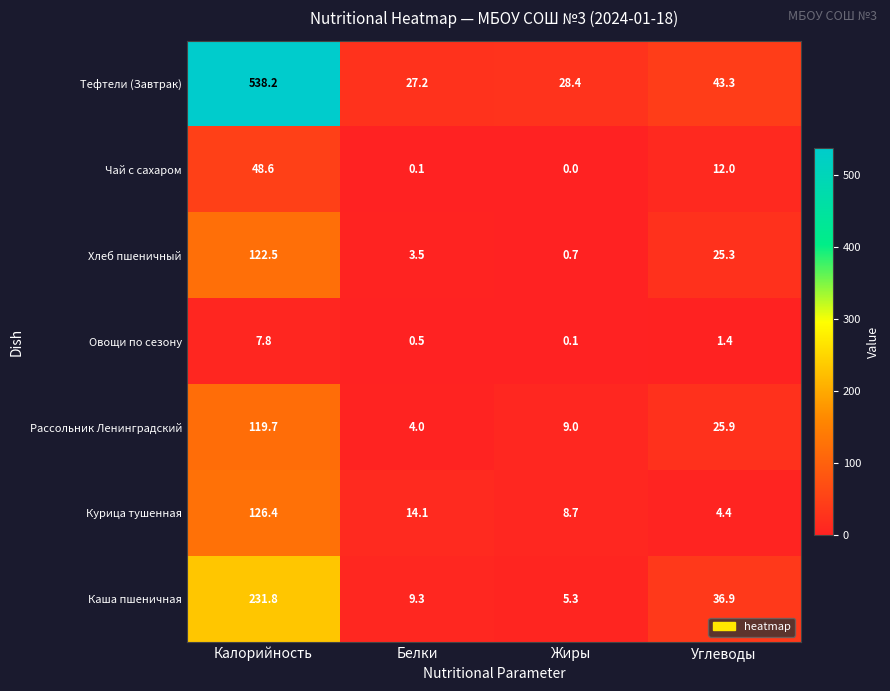

The value of Рассольник Ленинградский at Белки is 4.0. True or false?

True